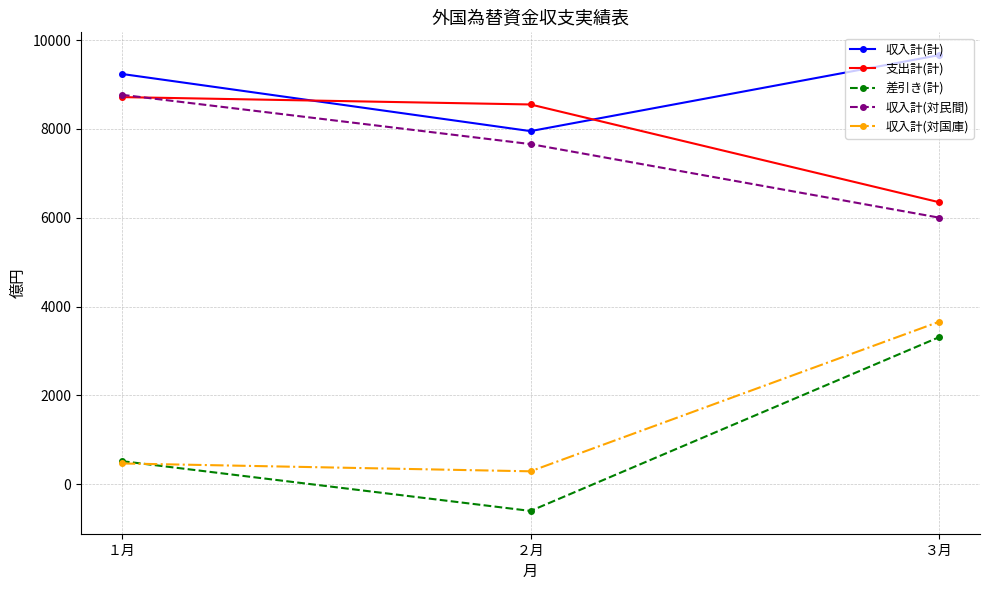

Reading left to right, list all the values displayed in this chart.

収入計(計): １月=9238	２月=7951	３月=9662
支出計(計): １月=8717	２月=8551	３月=6350
差引き(計): １月=521	２月=-600	３月=3312
収入計(対民間): １月=8769	２月=7659	３月=6003
収入計(対国庫): １月=469	２月=292	３月=3659